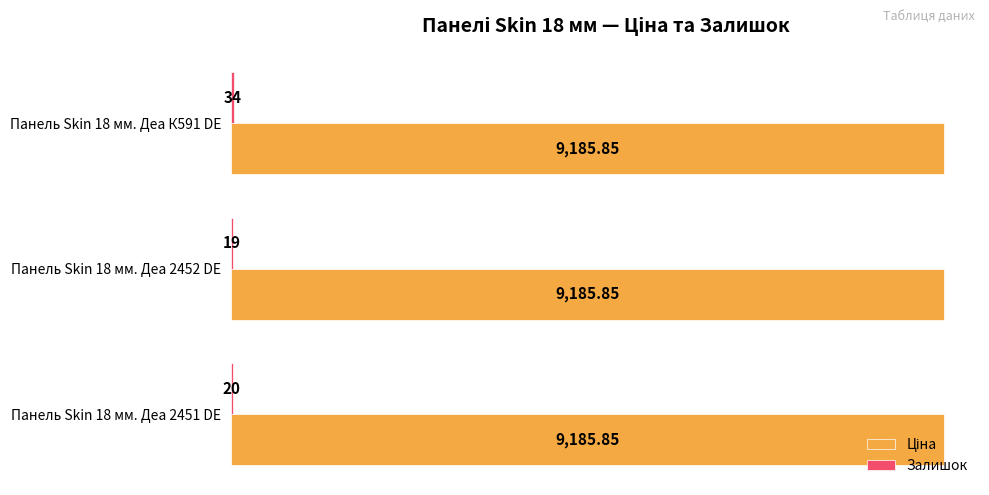

What is the greatest value displayed?

9185.9